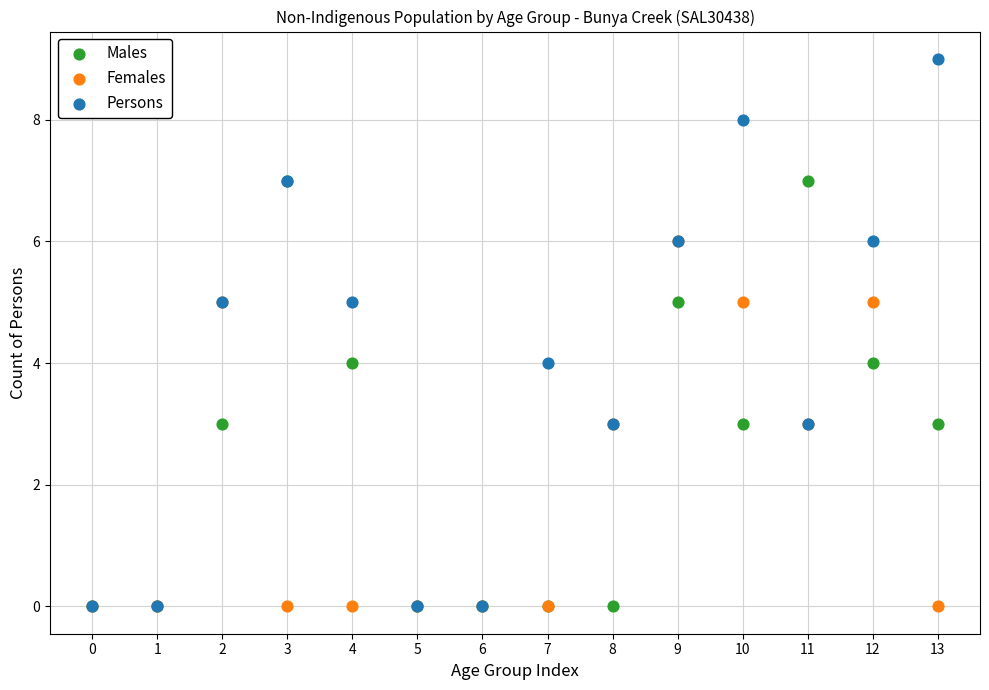

What are all the series names shown in the legend?

Males, Females, Persons